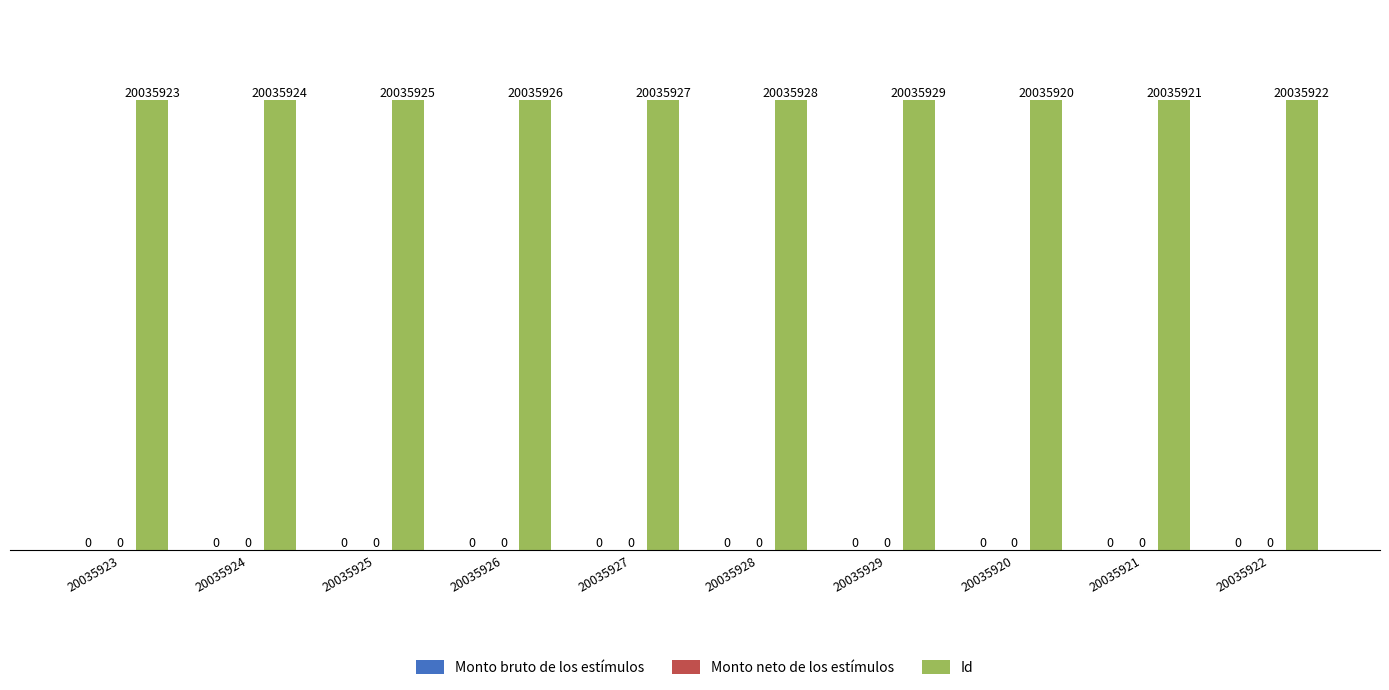

What is the difference between the maximum and second lowest values in the Id series?

8